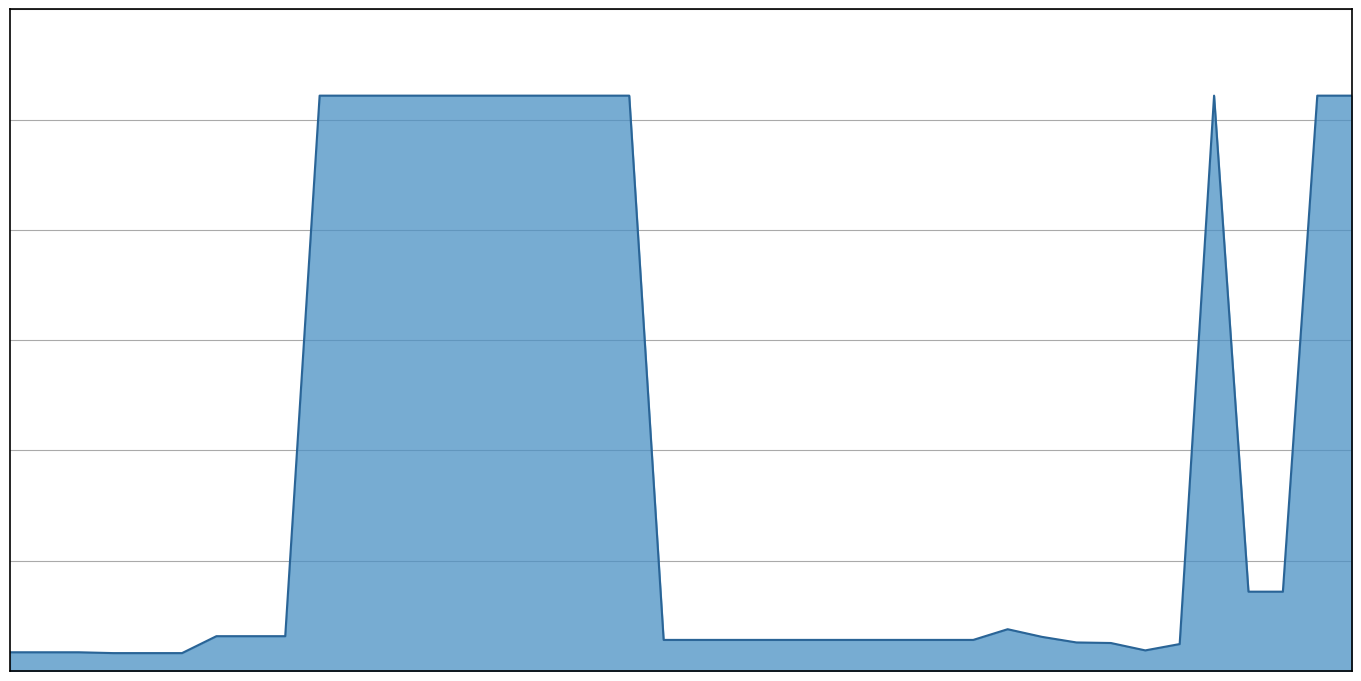

Is this an area chart (filled region under the line)?

Yes